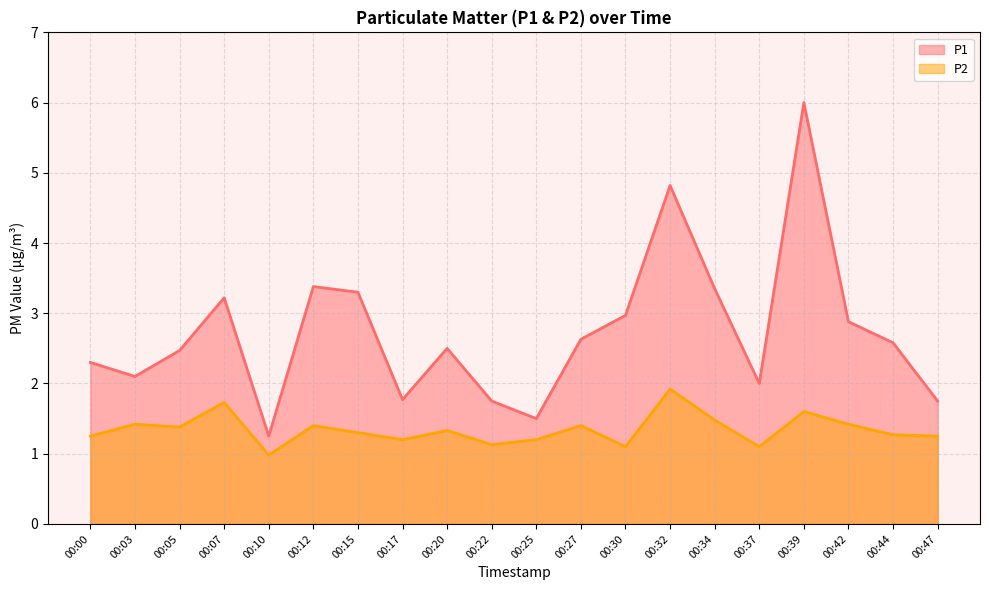

True or false: P2 has a value of 2.4 at 00:34.

False